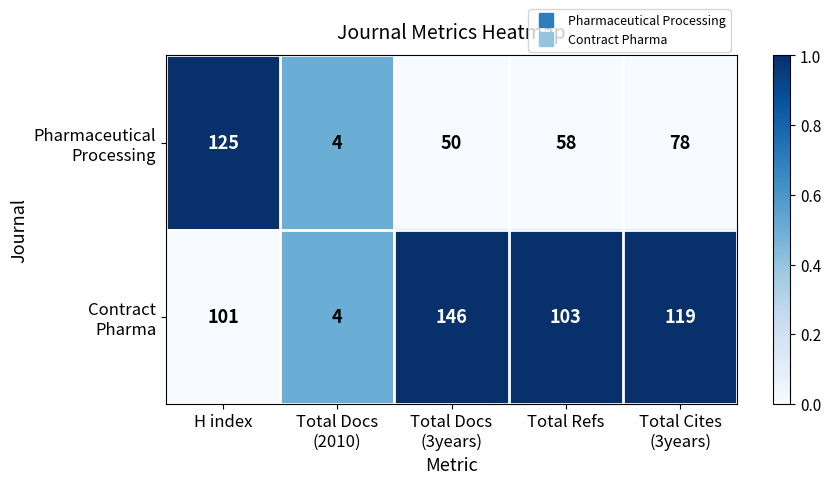

What is the total value across all series at Total Refs?

161